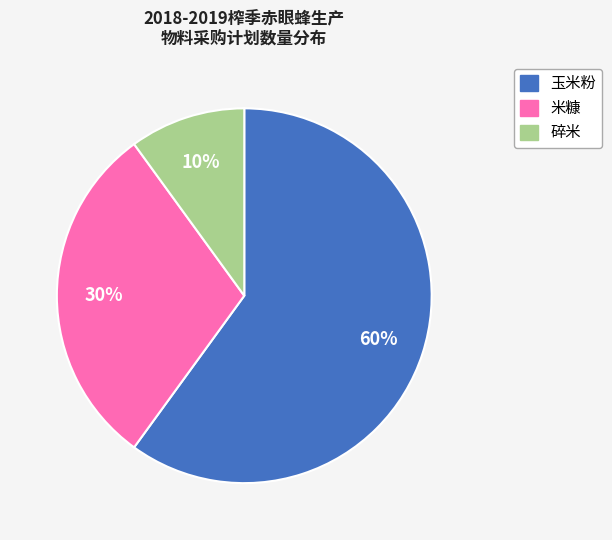

Rank the categories by value from lowest to highest.

碎米, 米糠, 玉米粉